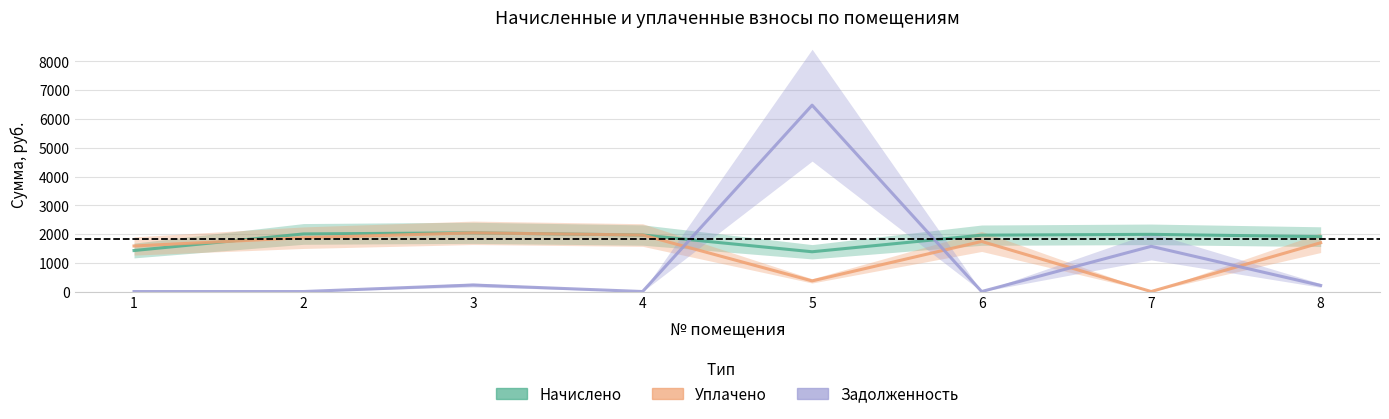

How many values in Уплачено are above zero?

7